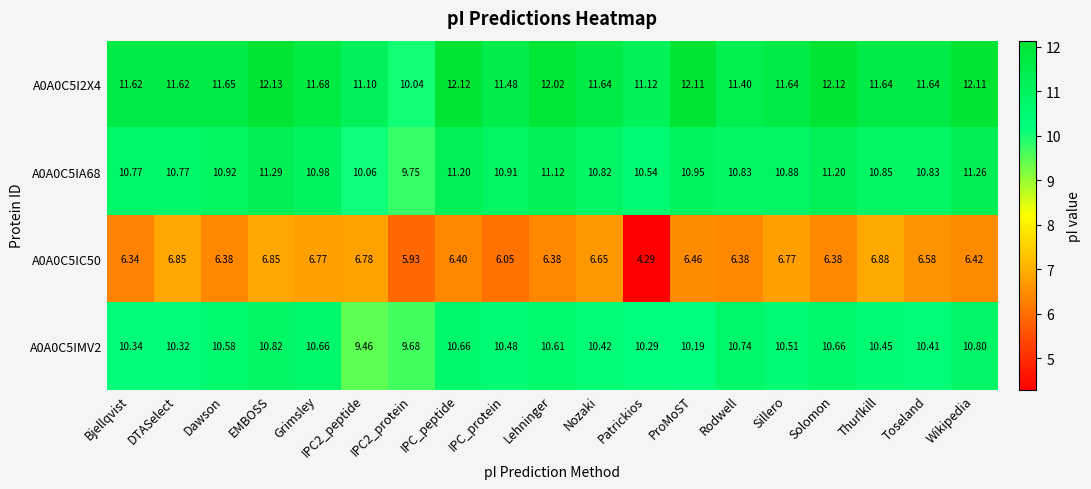

Which label corresponds to the smallest value in the chart?

Patrickios